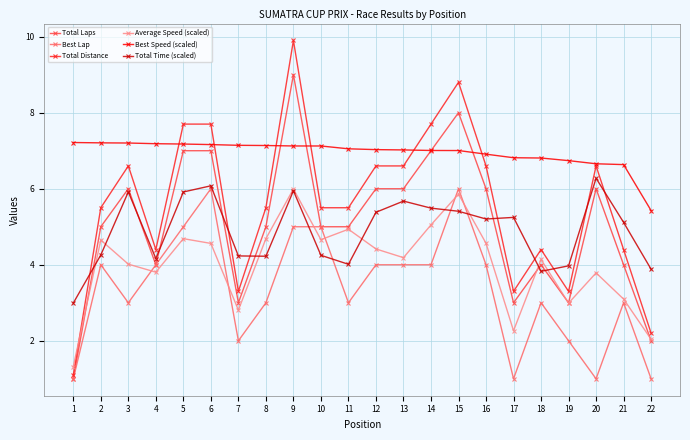

At which category is the sum across all series the highest?

9